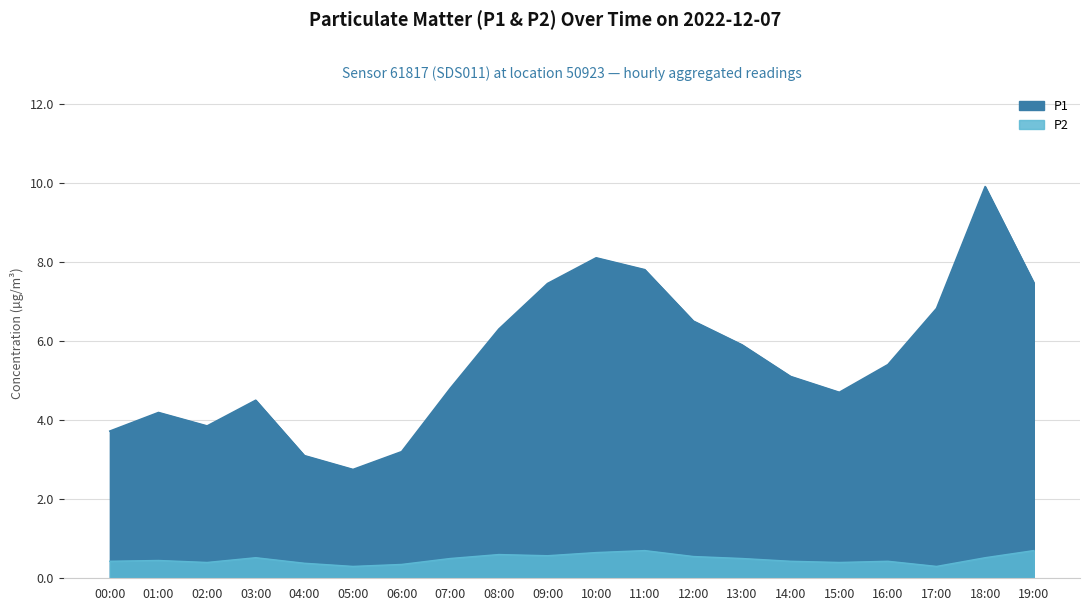

The P2 series shows 0.4 at 02:00. True or false?

True